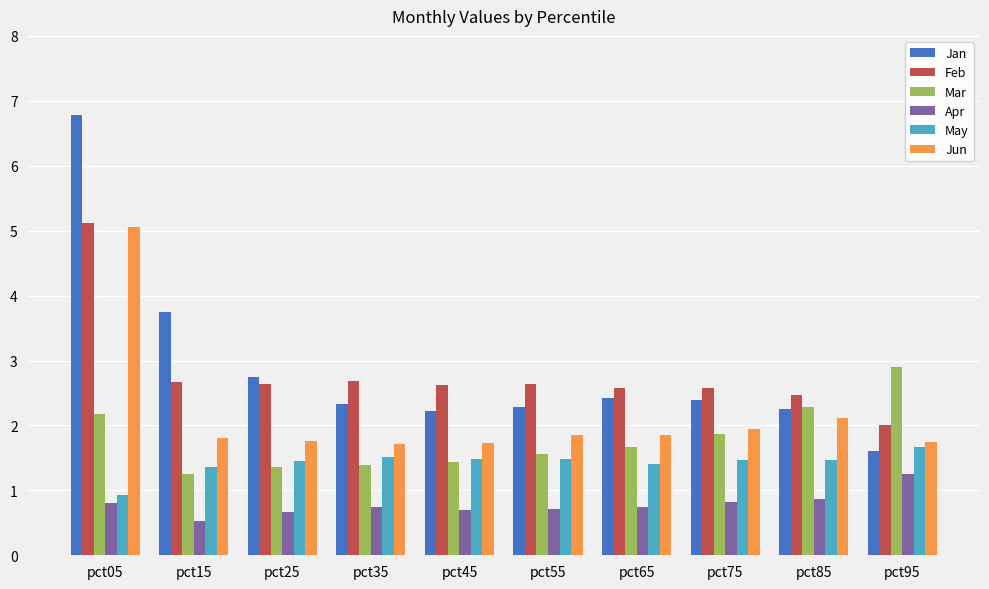

Which category has the lowest value in the May series?

pct05